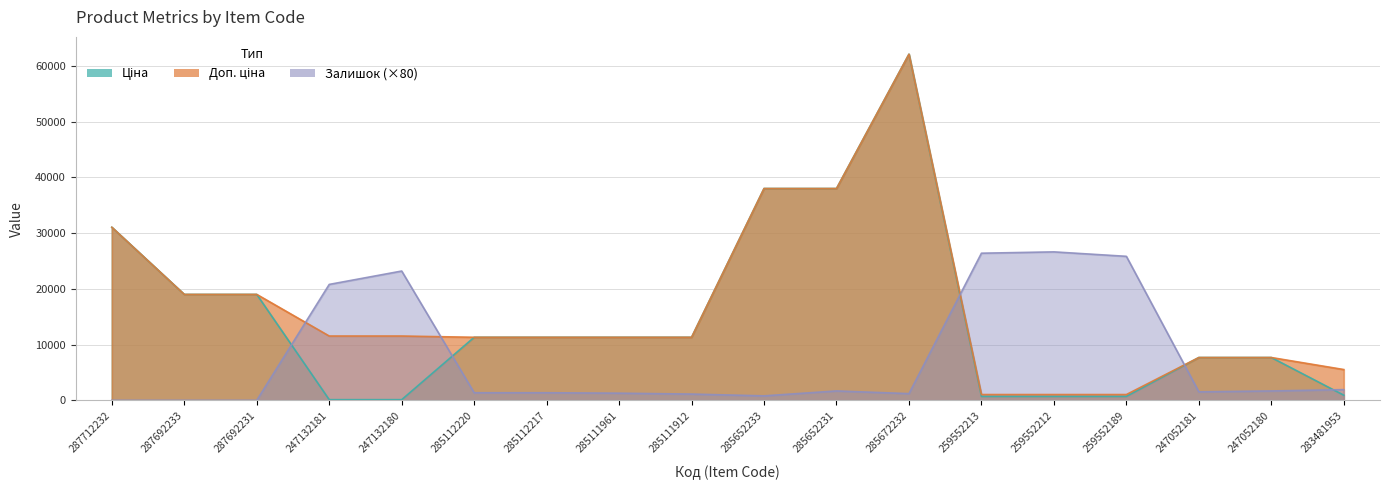

At which label does Доп. ціна first exceed 11312?

287712232